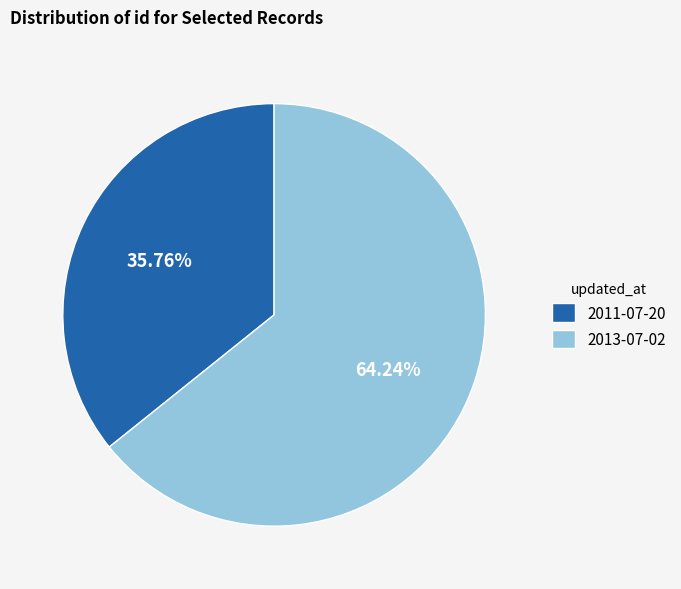

To the nearest percent, what percentage of the pie is 2013-07-02?

64%